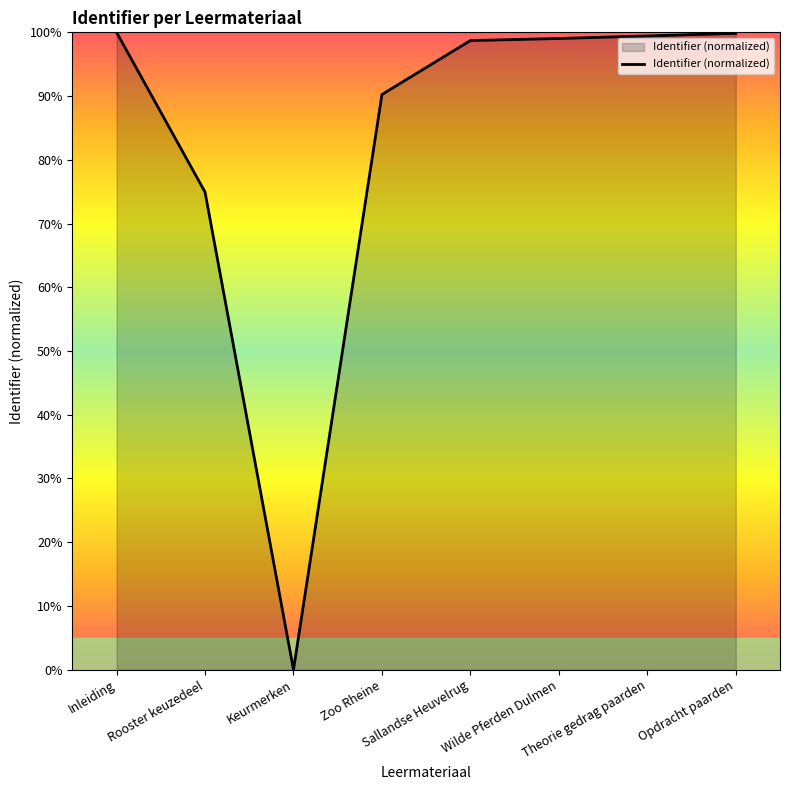

At which category does the data reach its first local valley?

Keurmerken